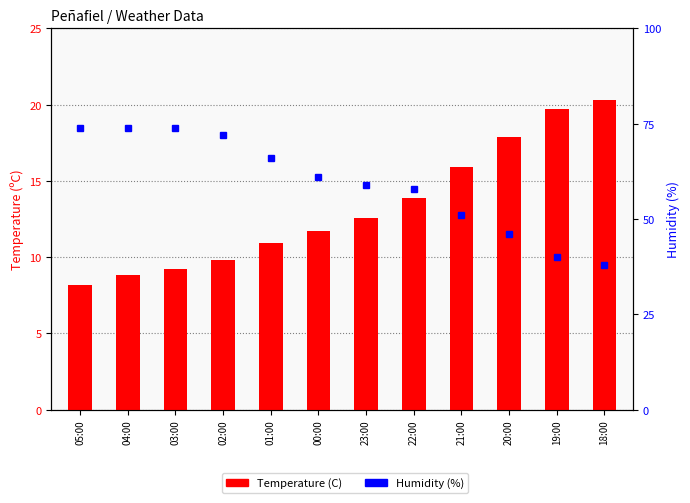

Which series has the largest total across all categories?

Humidity (%)